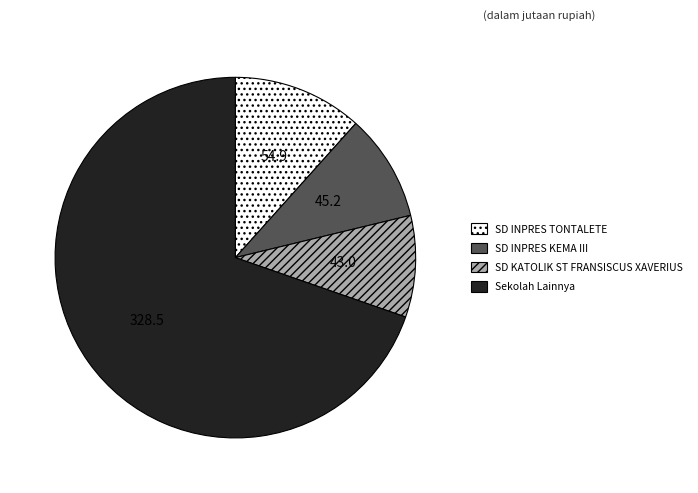

Is there any slice that represents more than half of the pie?

Yes